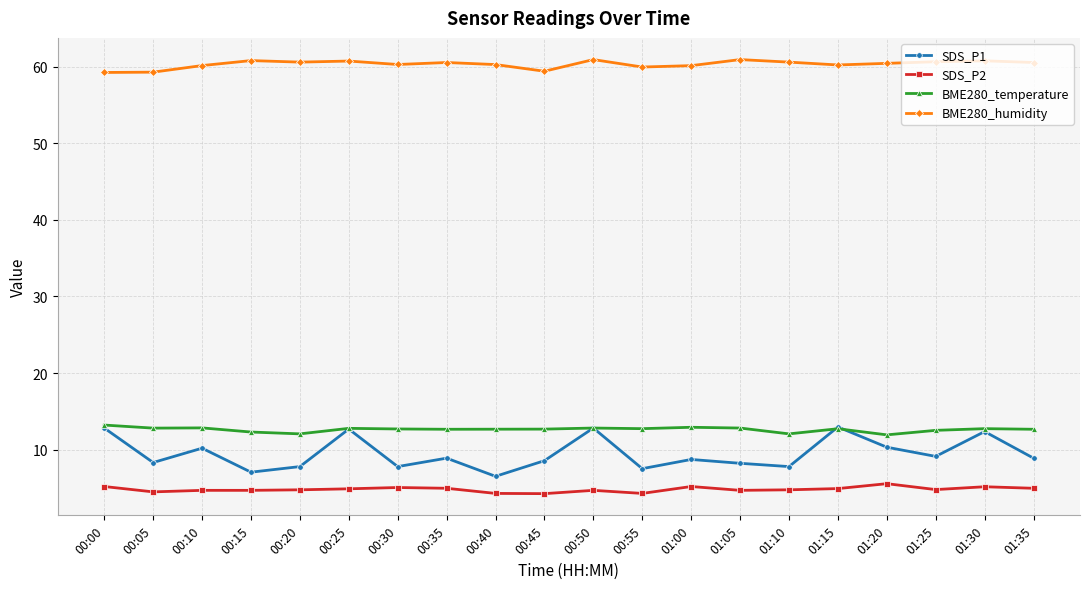

What is the highest value of the BME280_humidity series?

60.9